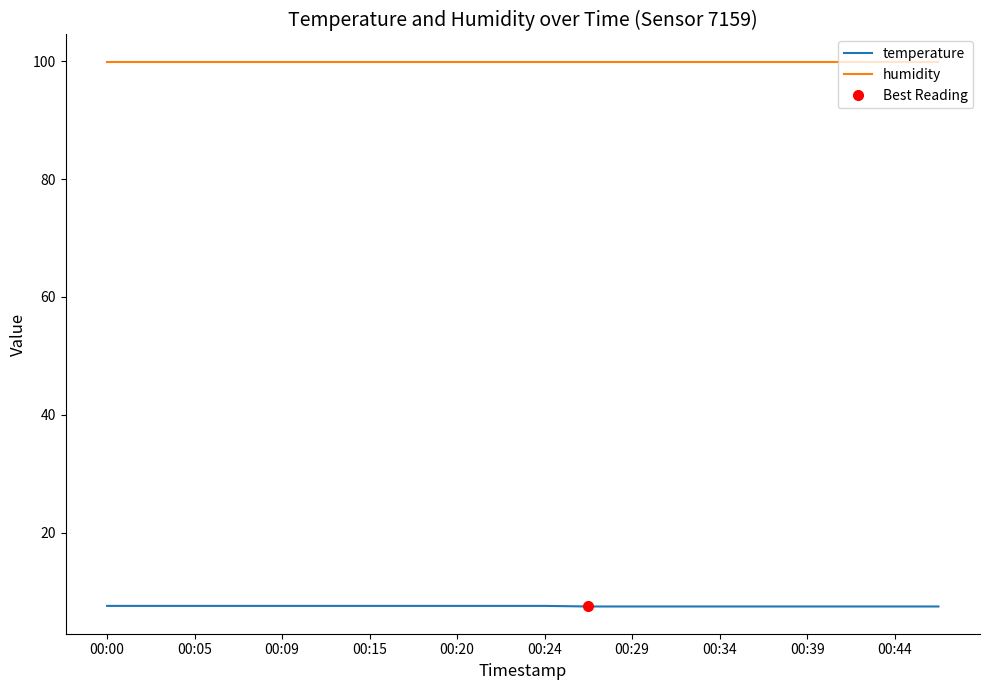

What is the greatest value displayed?

99.9